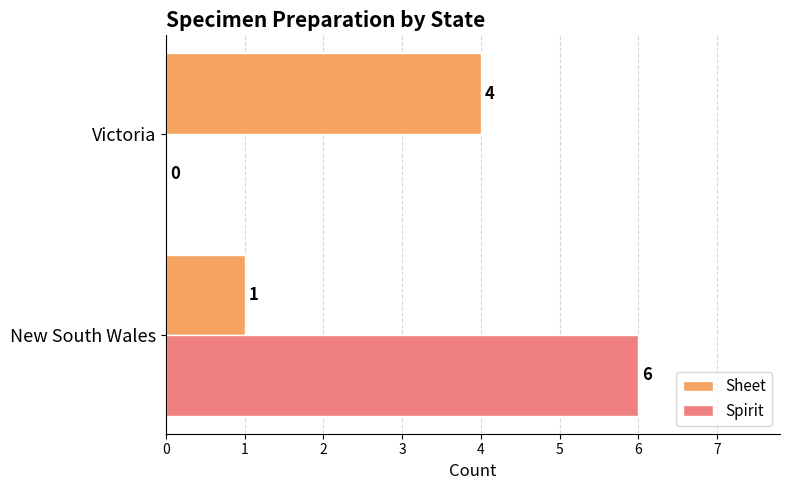

Which series has the largest total across all categories?

Spirit